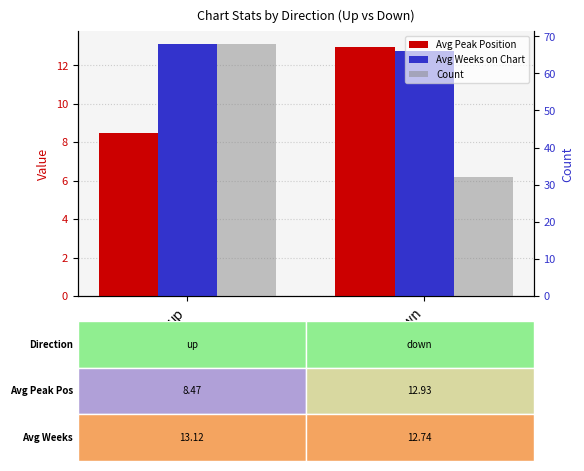

How many groups of bars are there?

2